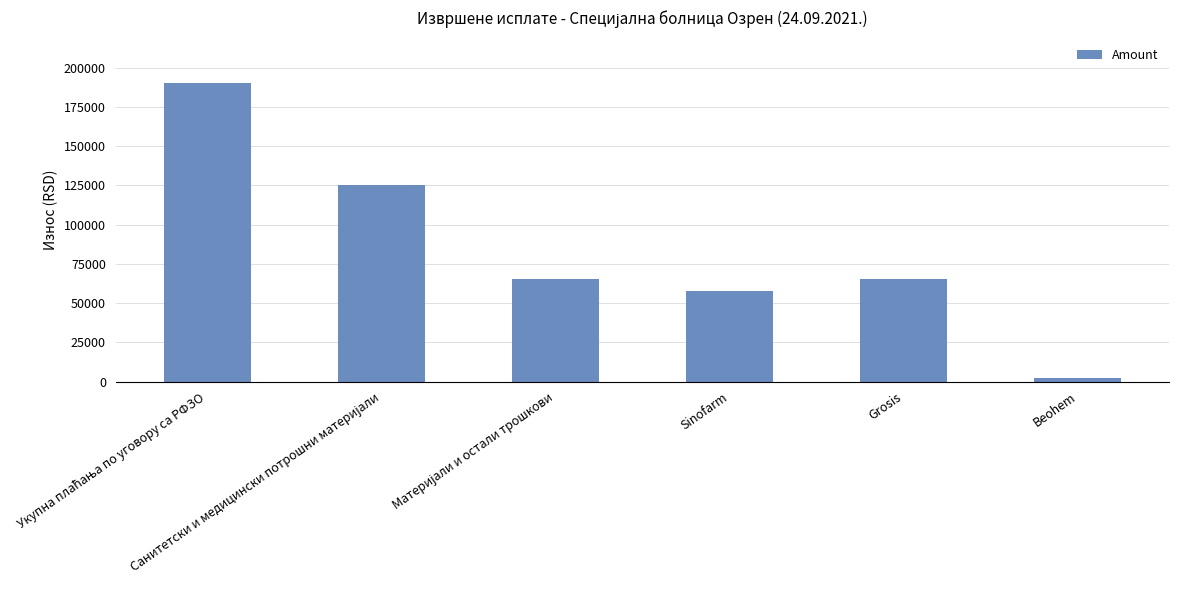

What is the greatest value displayed?

190620